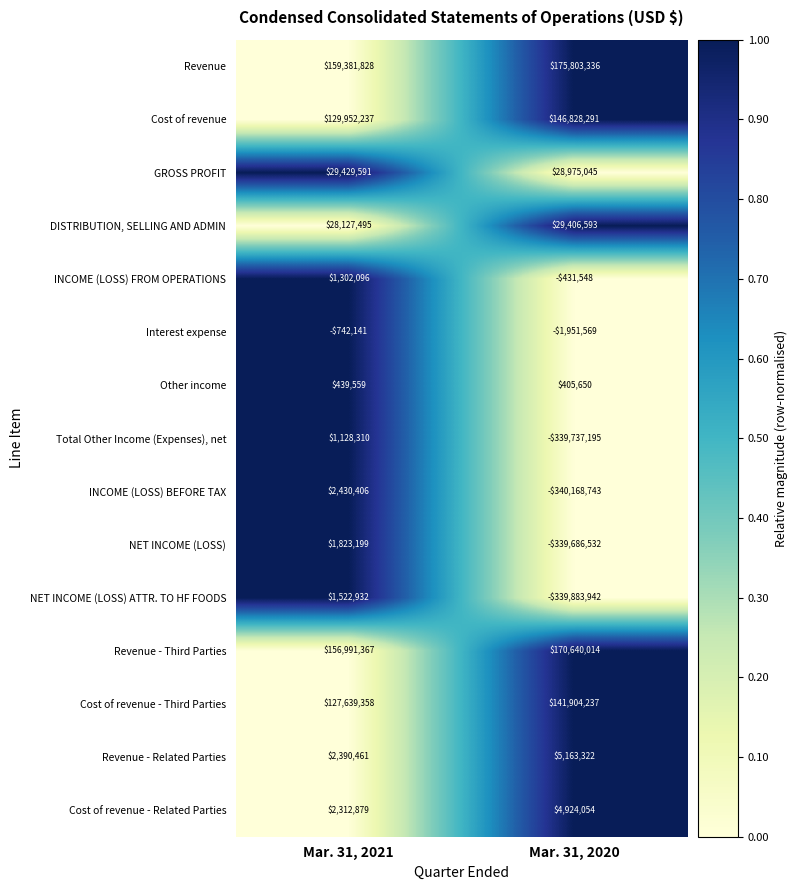

Where is Cost of revenue nearest to the value 138390264?

Mar. 31, 2021